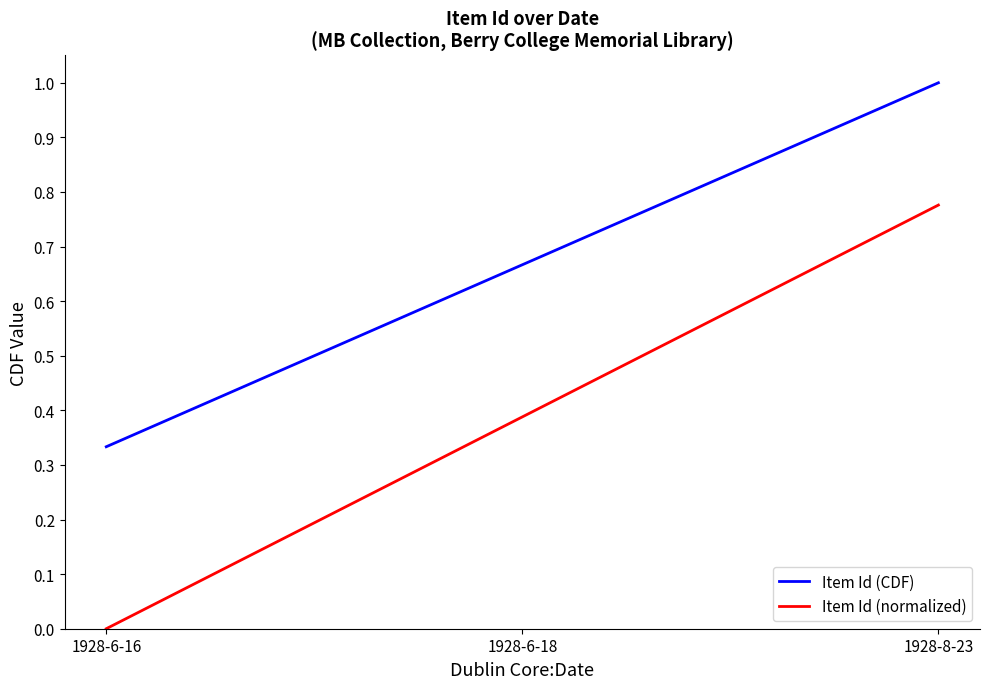

The value of Item Id (CDF) at 1928-8-23 is 1.0. True or false?

True